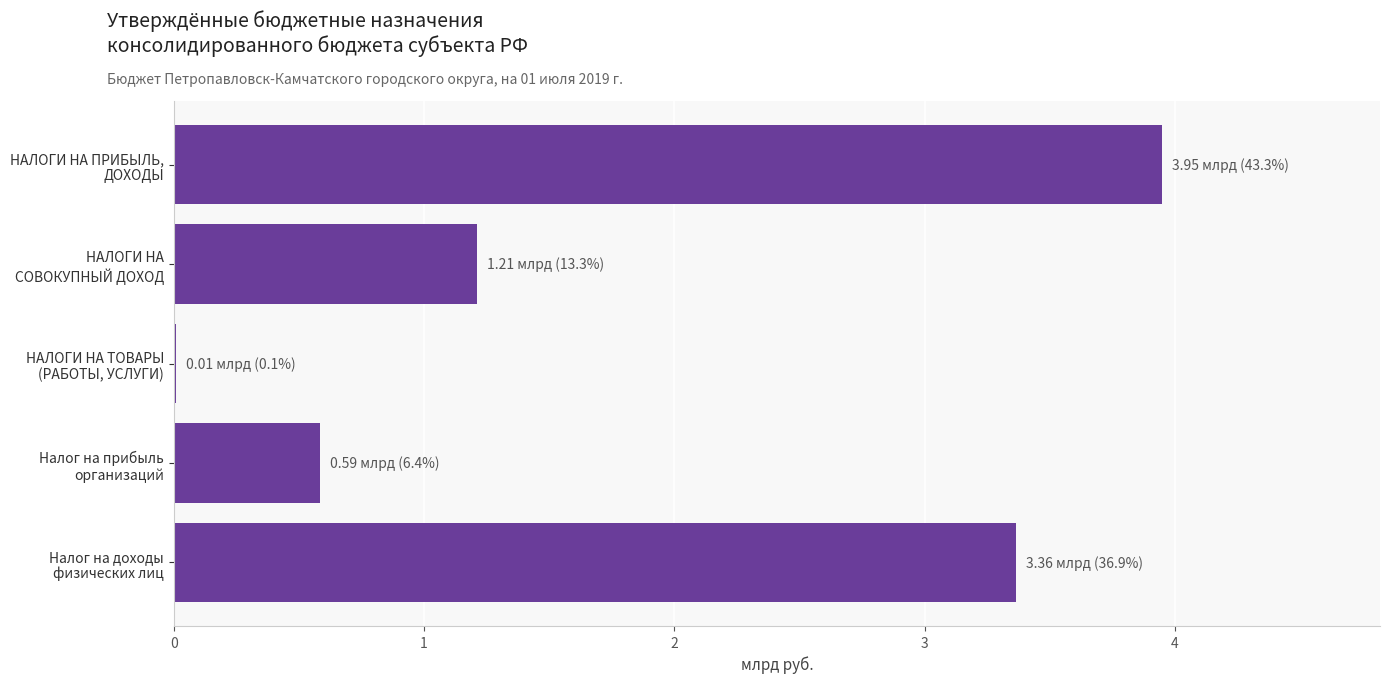

How many values exceed 1?

3